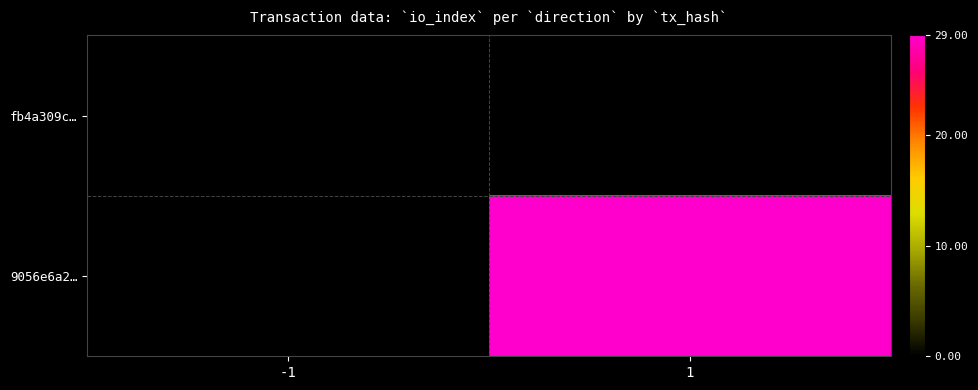

How many data points does each series have?

2